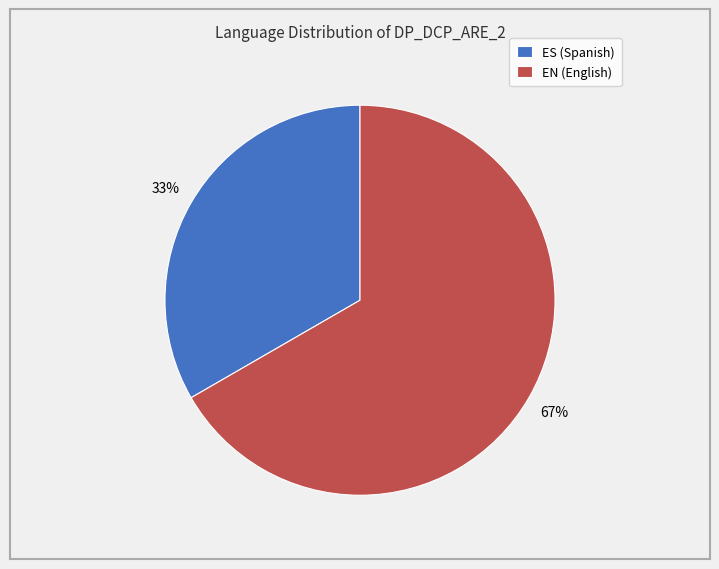

Is the sum of ES (Spanish) and EN (English) greater than half?

Yes